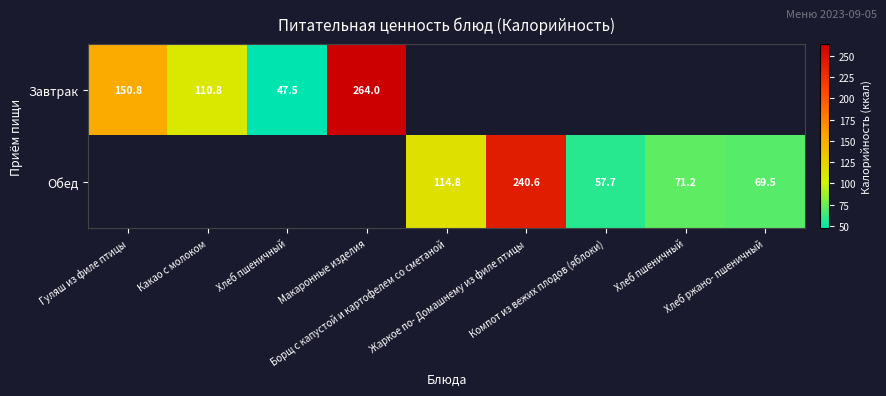

Between Борщ с капустой и картофелем со сметаной and Жаркое по- Домашнему из филе птицы, which is larger?

Жаркое по- Домашнему из филе птицы